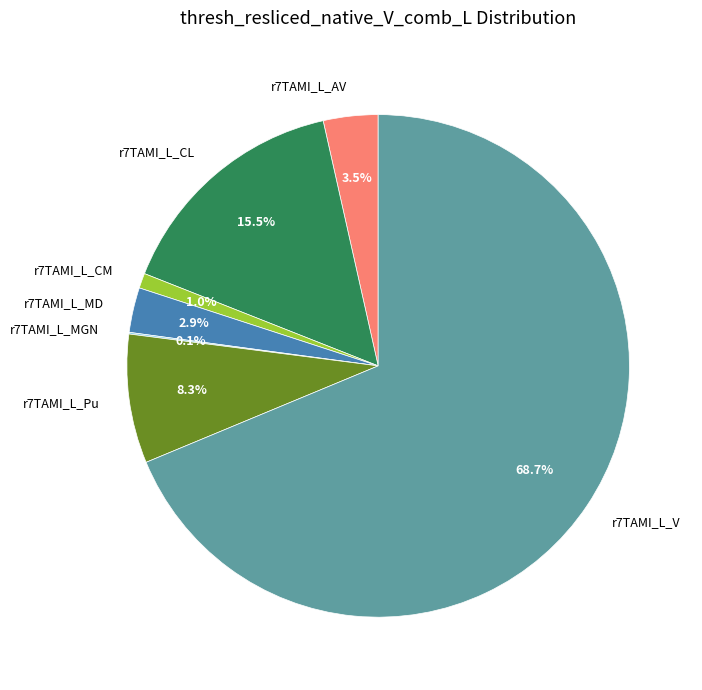

Does r7TAMI_L_CM account for over 50% of the chart?

No